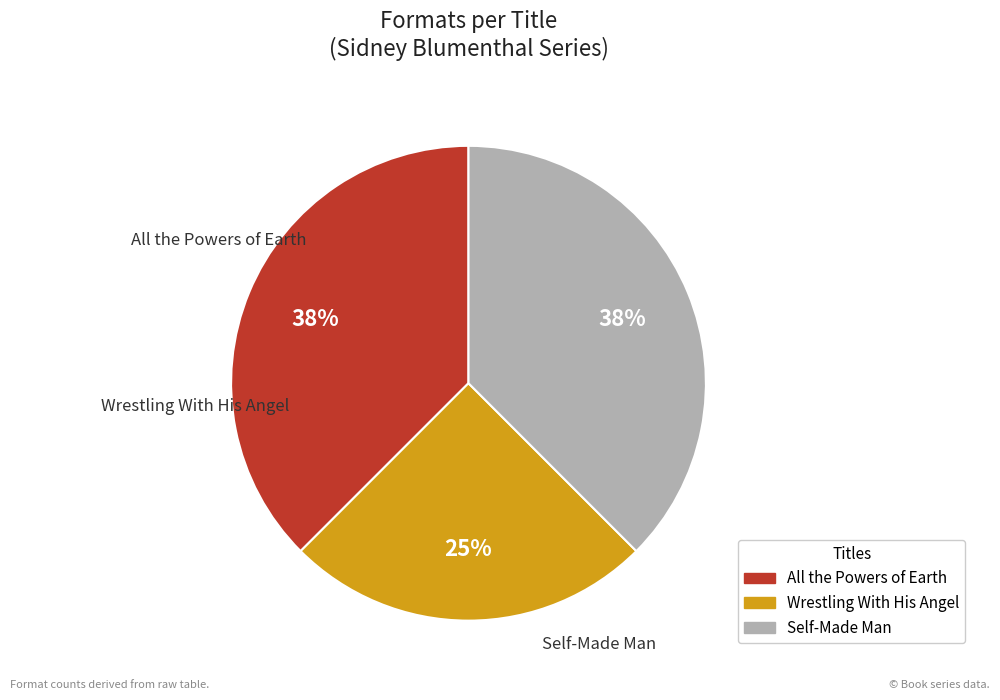

What is the smallest slice in the pie chart?

Wrestling With His Angel